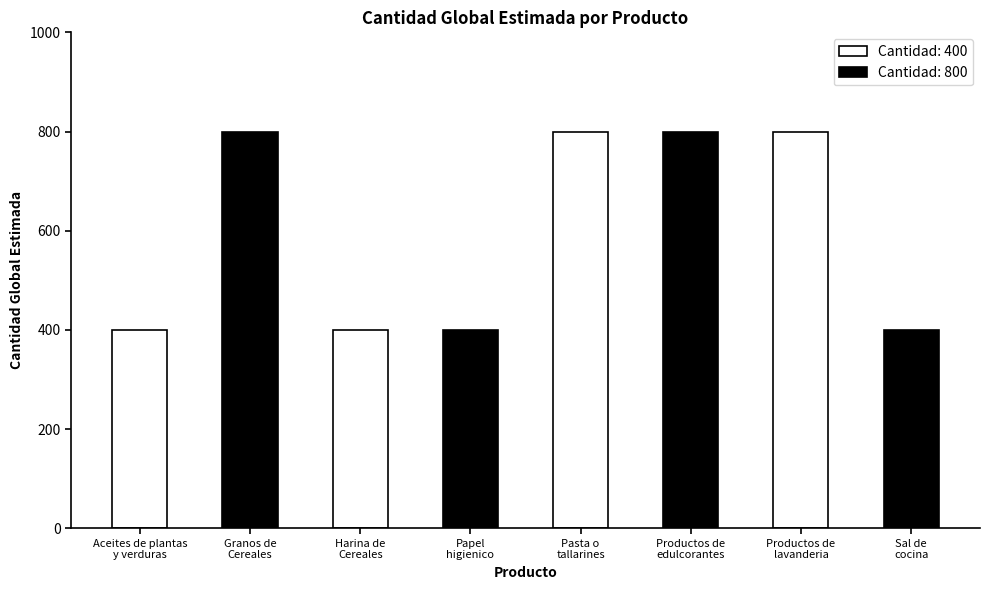

Approximately how many times larger is the value at Pasta o
tallarines compared to Papel
higienico?

2.0